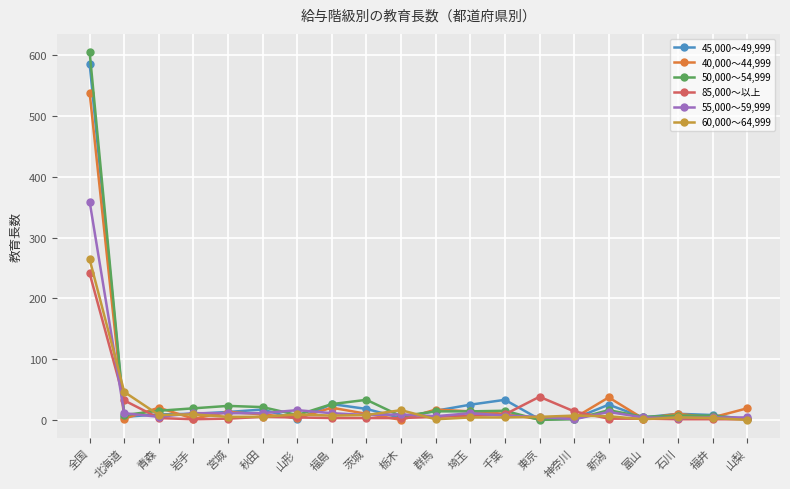

What is the spread (max minus min) of values at 宮城?

21